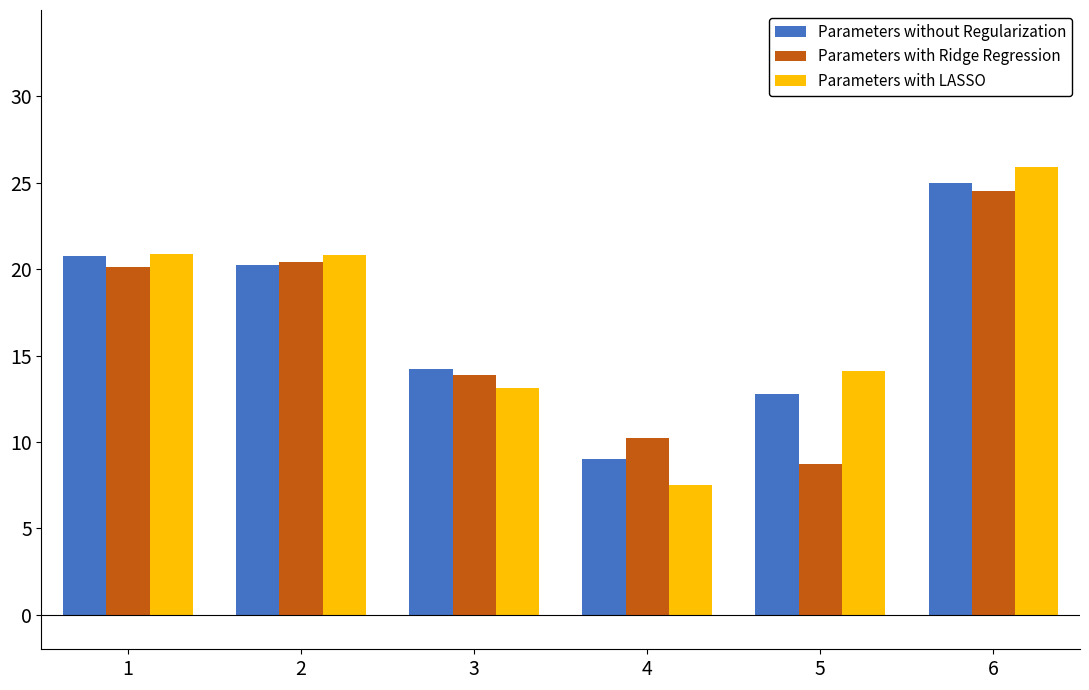

At which category is the sum across all series the highest?

6